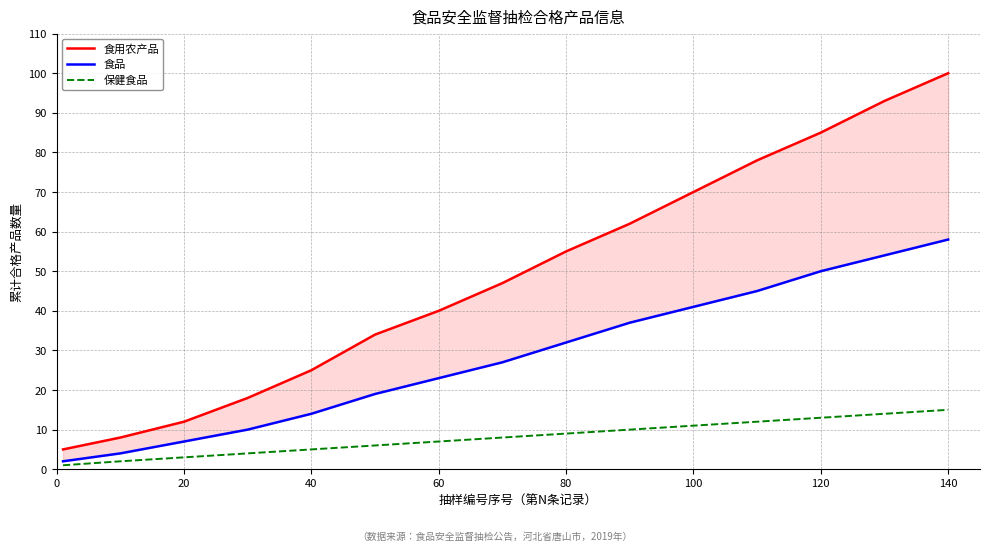

Reading left to right, extract all data points from this chart.

食用农产品: 5	8	12	18	25	34	40	47	55	62	70	78	85	93	100
食品: 2	4	7	10	14	19	23	27	32	37	41	45	50	54	58
保健食品: 1	2	3	4	5	6	7	8	9	10	11	12	13	14	15